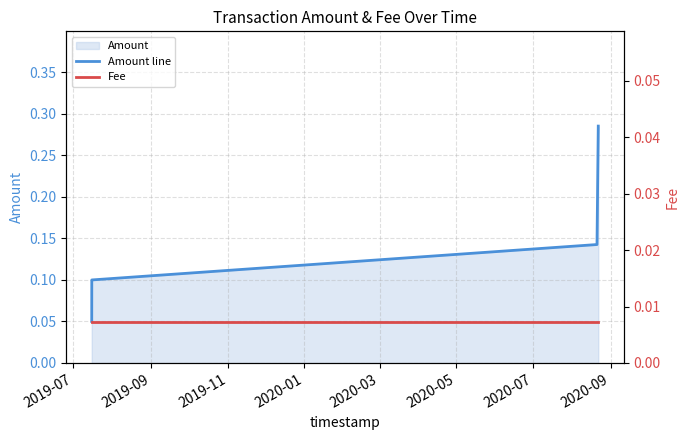

True or false: Amount line has more than 2 interior local peaks.

False